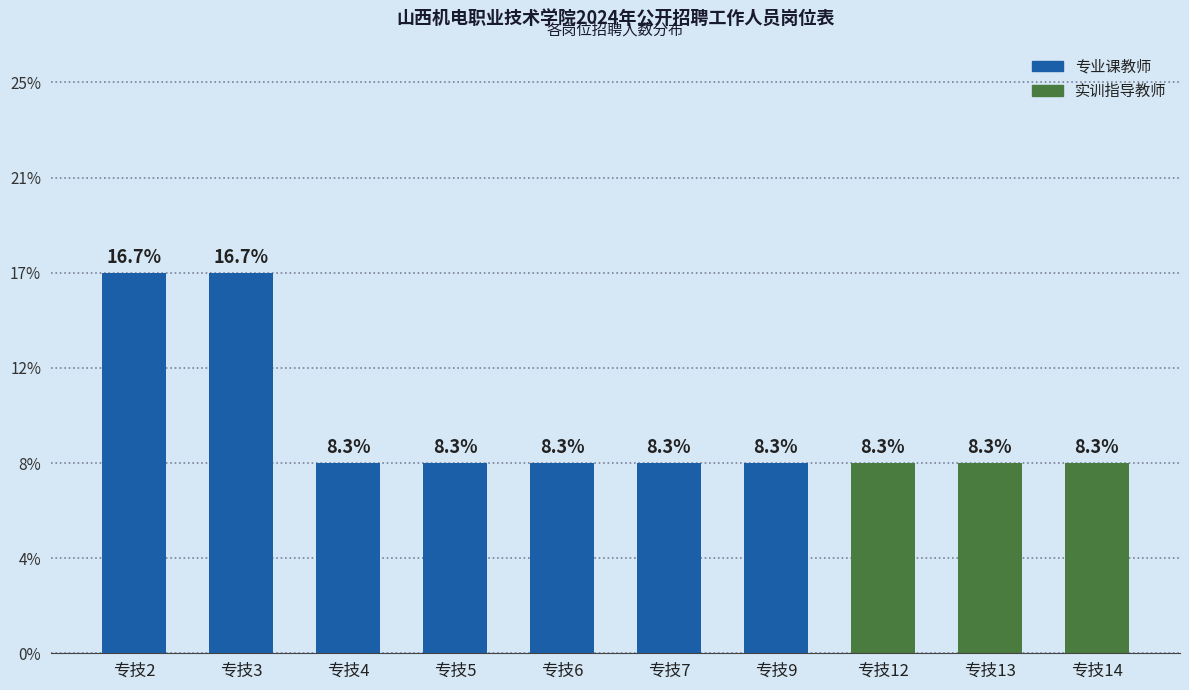

Is it true that the value at 专技13 is 1?

False